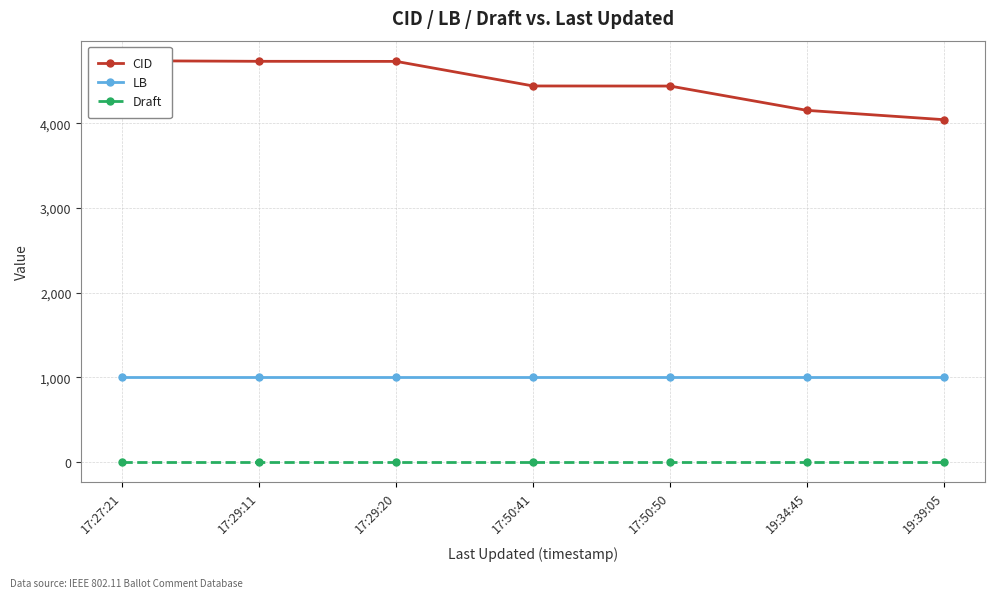

What is the minimum value for Draft?

3